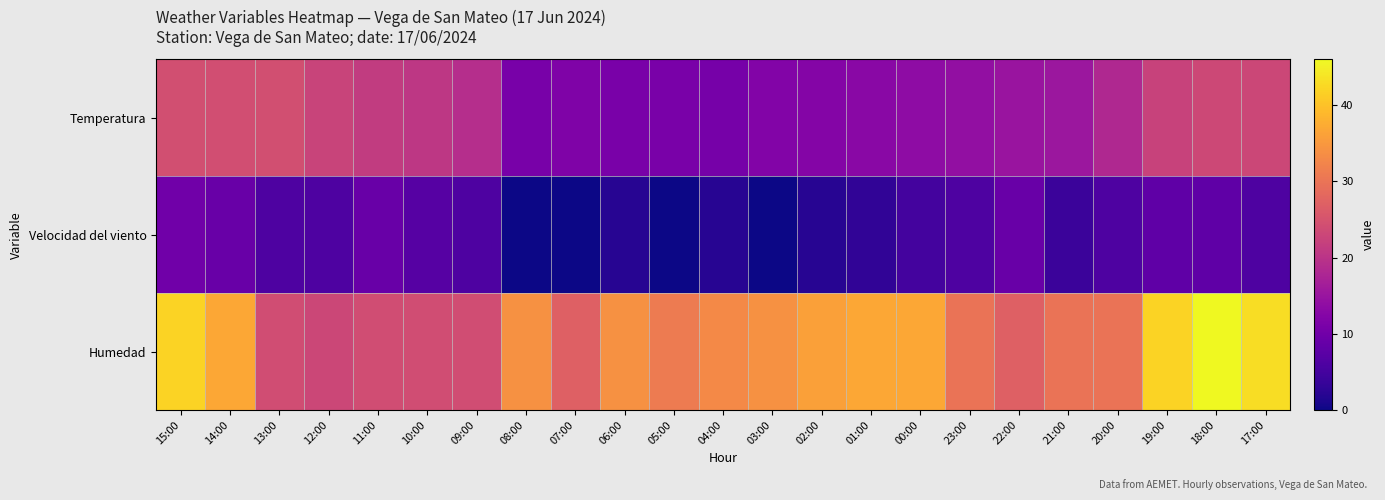

Which label corresponds to the smallest value in the chart?

08:00